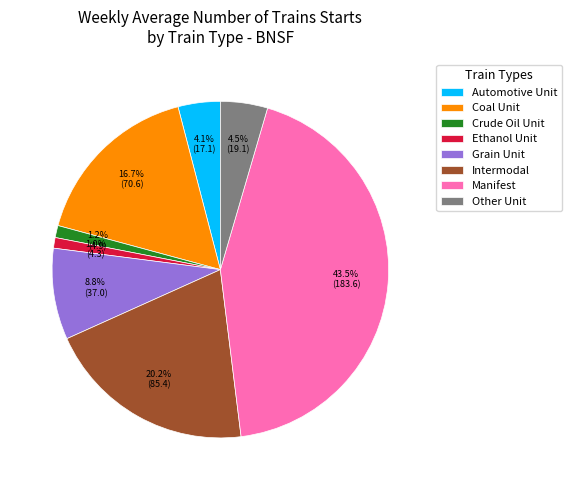

To the nearest percent, what portion does Intermodal represent?

20%